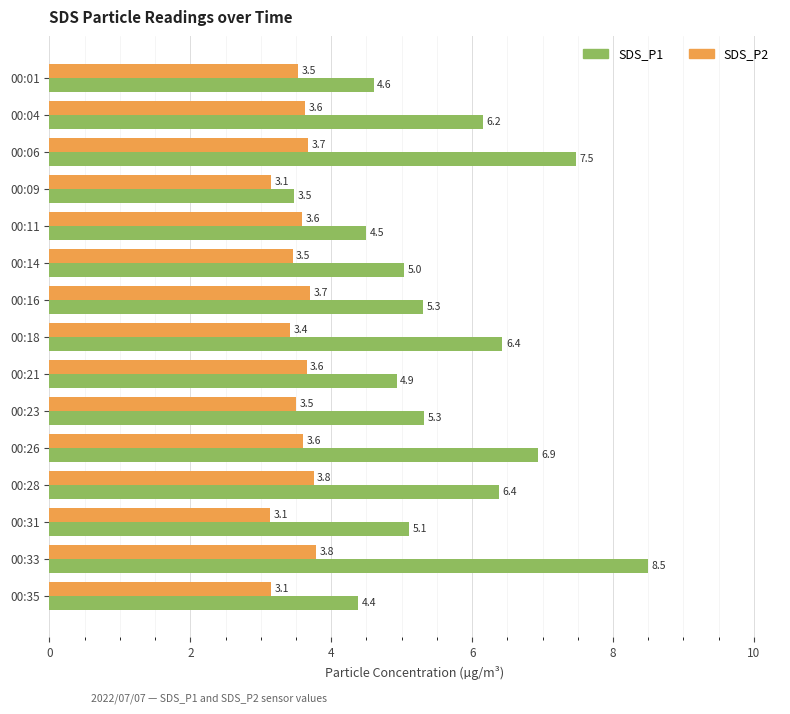

What is the difference between the second highest and second lowest values in the SDS_P1 series?

3.1